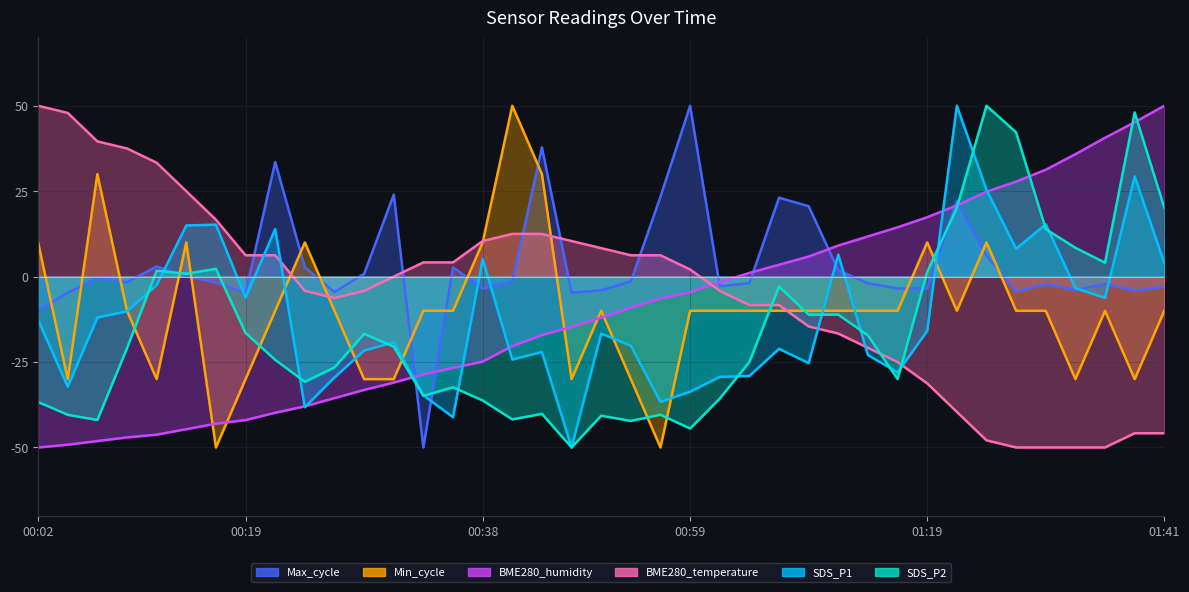

At which label does BME280_temperature first exceed 0?

00:02